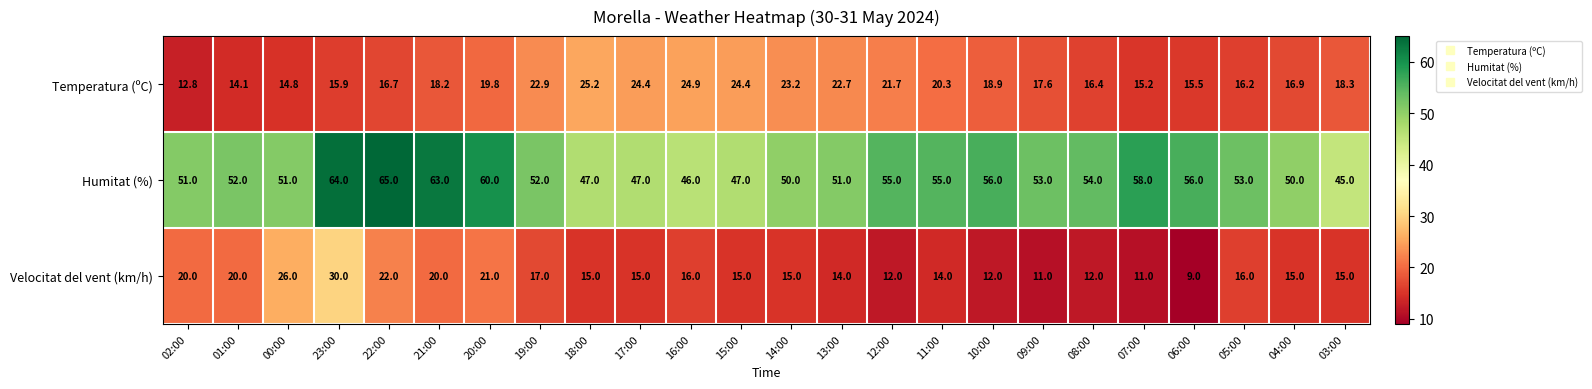

At how many categories does at least one series exceed 9?

24